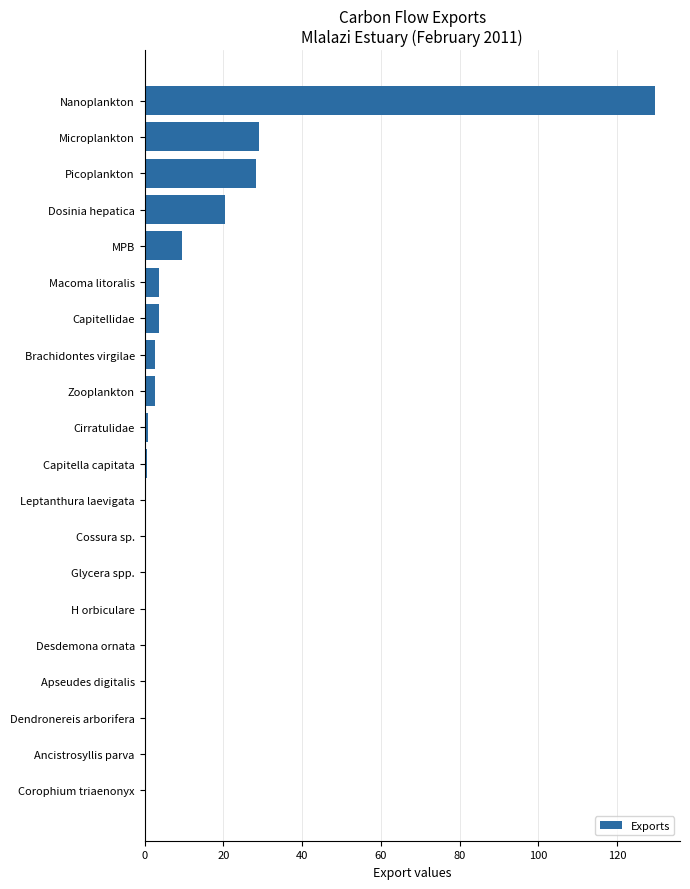

The value at Ancistrosyllis parva is 0.0. True or false?

True